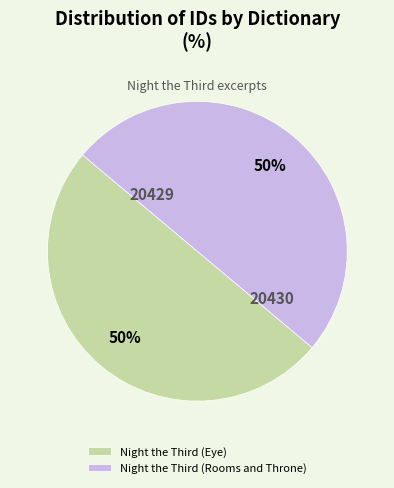

To the nearest percent, what is the average slice percentage?

50%